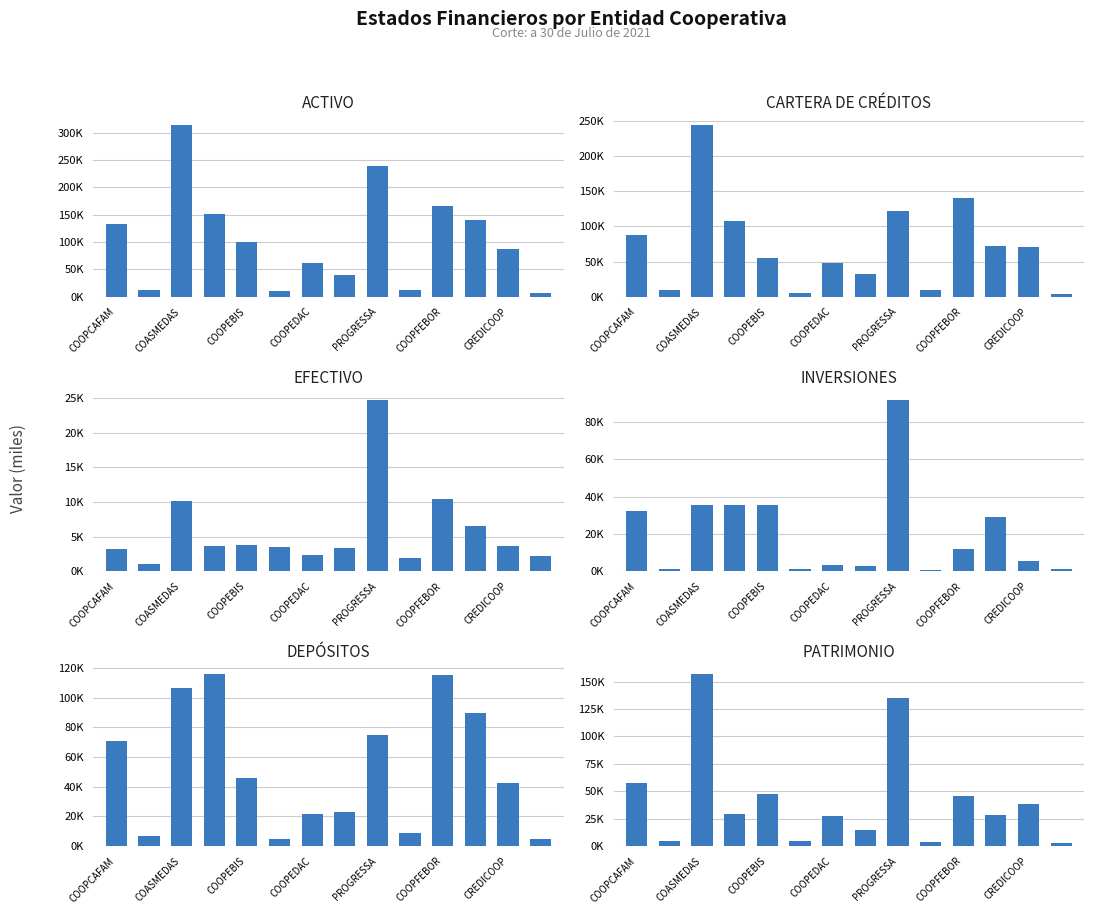

Is the value of INVERSIONES at COOPEBIS greater than the value of DEPÓSITOS at 7?

Yes